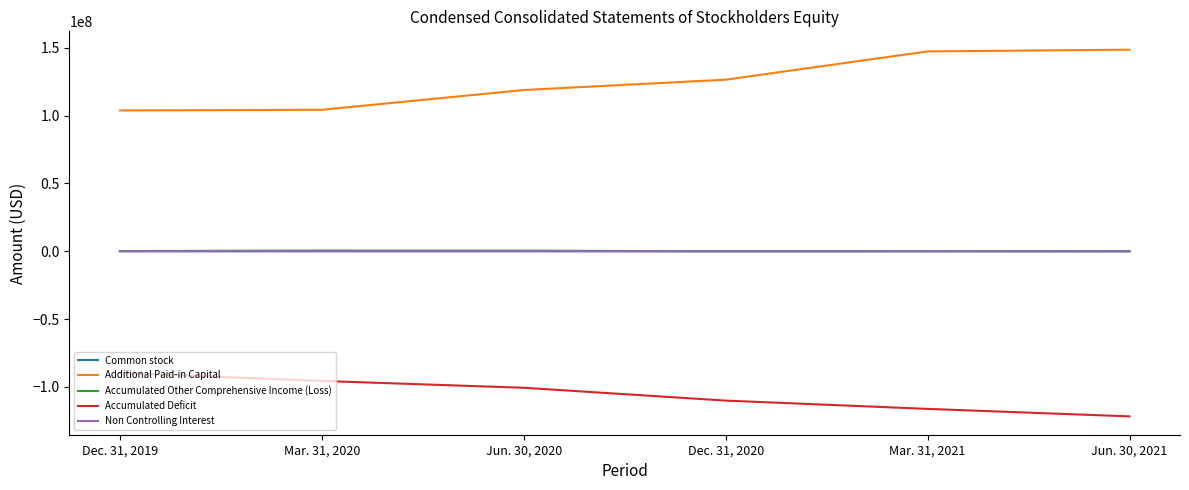

Between which two adjacent categories do Common stock and Accumulated Other Comprehensive Income (Loss) first intersect?

Jun. 30, 2020 and Dec. 31, 2020